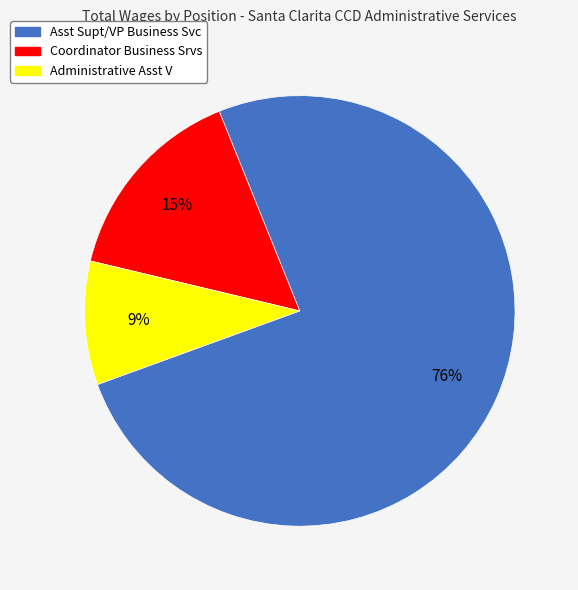

To the nearest percent, what portion does Administrative Asst V represent?

9%